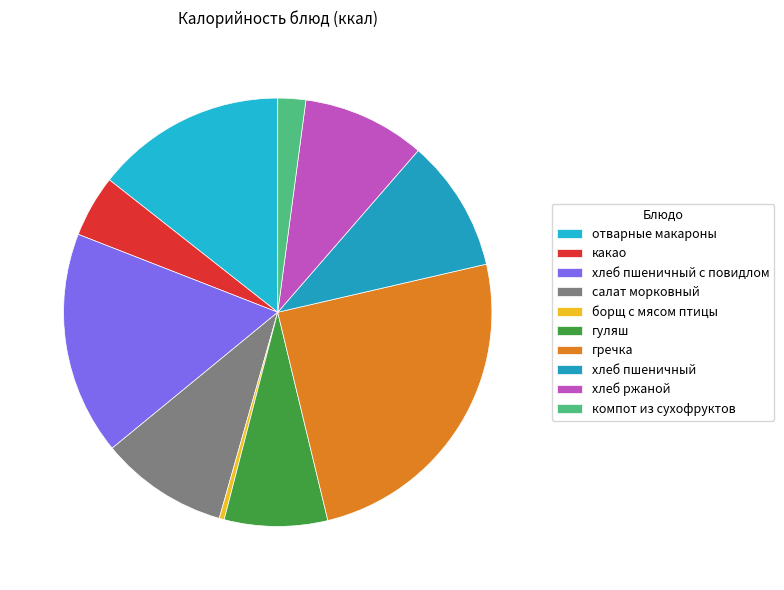

The борщ с мясом птицы slice represents 9% of the pie. True or false?

False